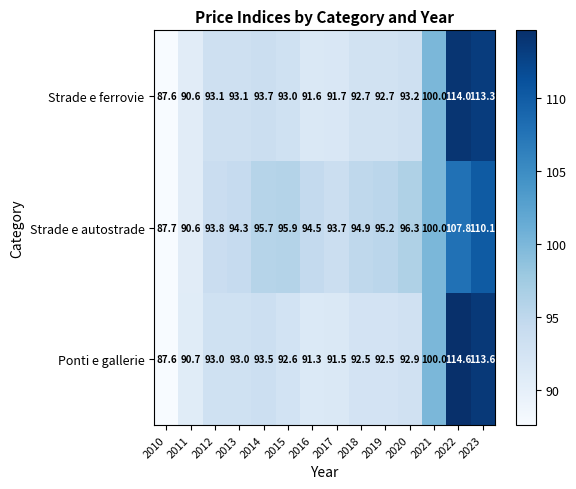

What is the difference between the maximum and second lowest values in the Ponti e gallerie series?

23.9